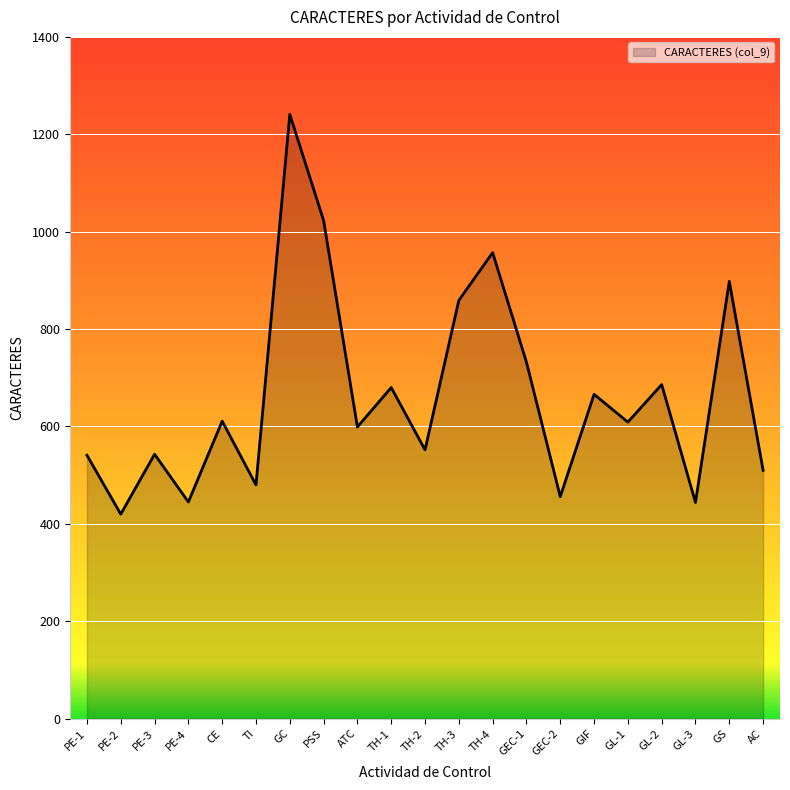

Where is the data nearest to the value 830?

TH-3